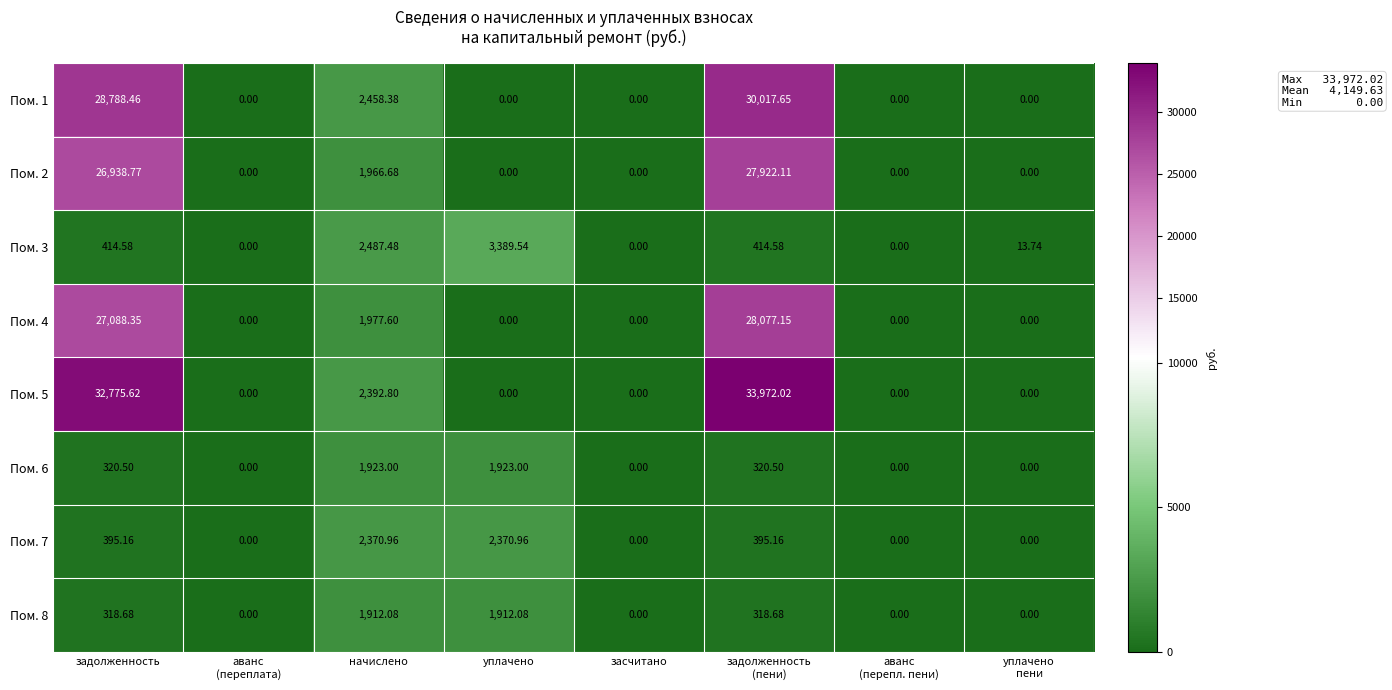

Is the value of Пом. 6 at начислено greater than the value of Пом. 2 at уплачено?

Yes